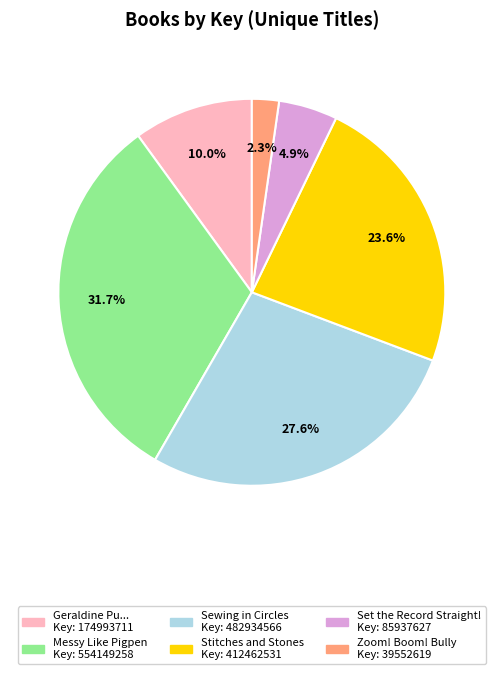

To the nearest percent, what is the average slice percentage?

17%